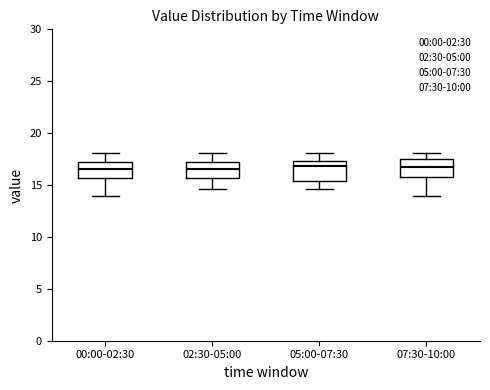

Reading left to right, transcribe this box plot: for each box, give where its median line is, the range the box spans, and where its two whiskers end, as read against the y-axis. The values are not printed on the chart, so give them approximately, as read against the axis.

00:00-02:30: median 16.5, box 15.5 to 17.0, whiskers 14.0 to 18.0
02:30-05:00: median 16.5, box 15.5 to 17.0, whiskers 14.5 to 18.0
05:00-07:30: median 17.0, box 15.5 to 17.5, whiskers 14.5 to 18.0
07:30-10:00: median 16.5, box 16.0 to 17.5, whiskers 14.0 to 18.0